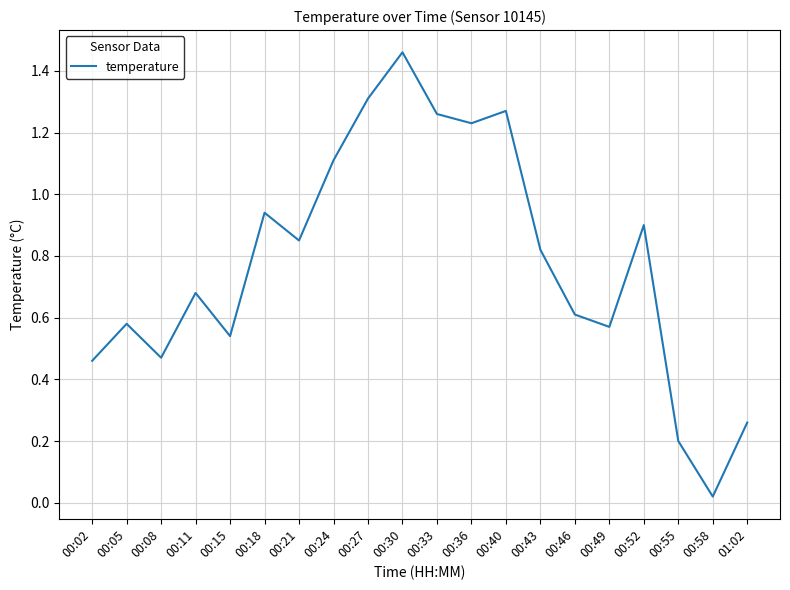

Which category has the lowest value across all series?

00:58